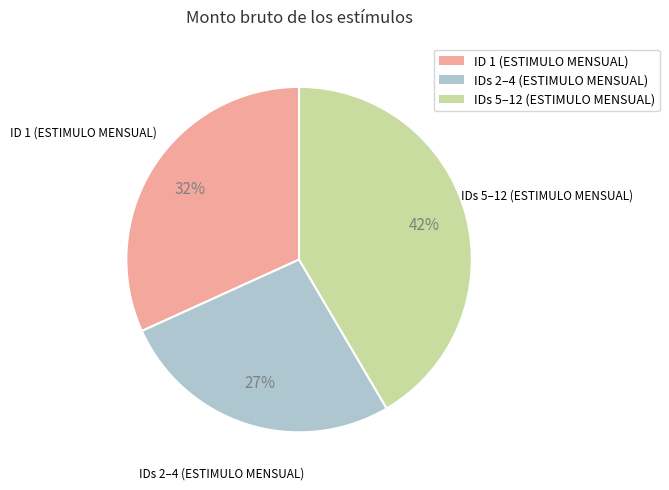

Is there any slice that represents more than half of the pie?

No